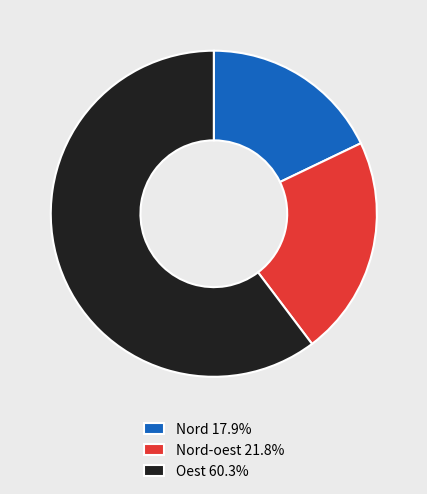

Does Nord 17.9% represent more than half of the total?

No